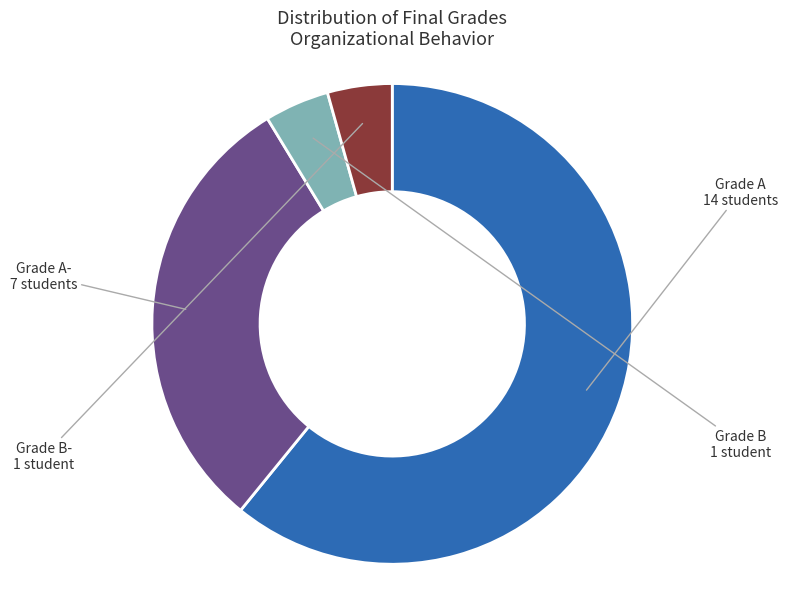

Is there a majority slice in this chart?

Yes